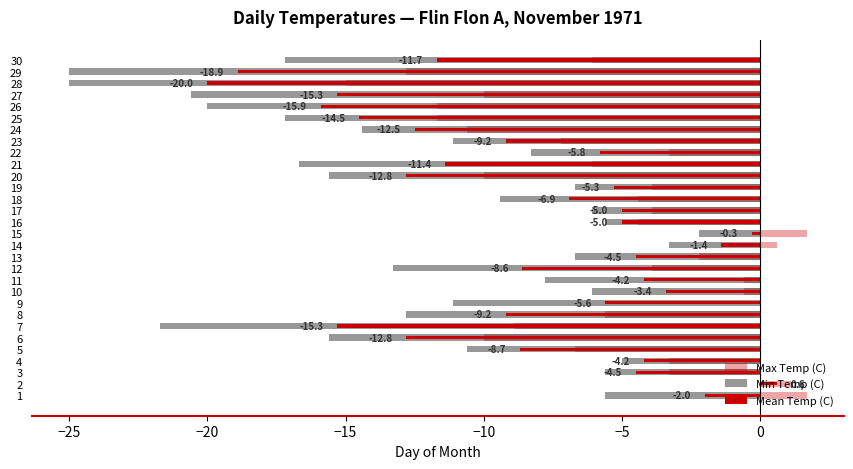

What is the sum of all Mean Temp (C) values?

-254.3